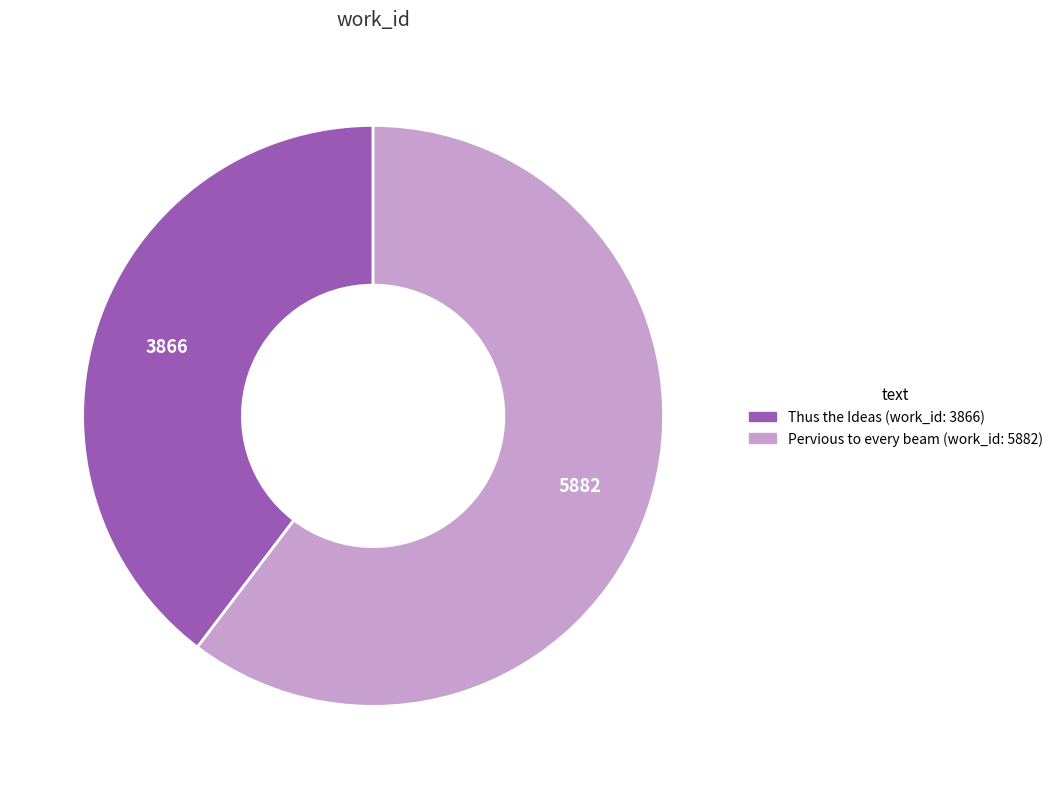

Is the sum of Pervious to every beam (work_id: 5882) and Thus the Ideas (work_id: 3866) greater than half?

Yes